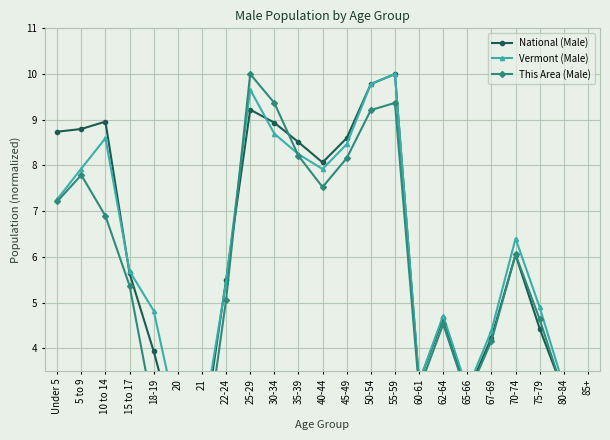

Where does the Vermont (Male) series first go above 5?

Under 5